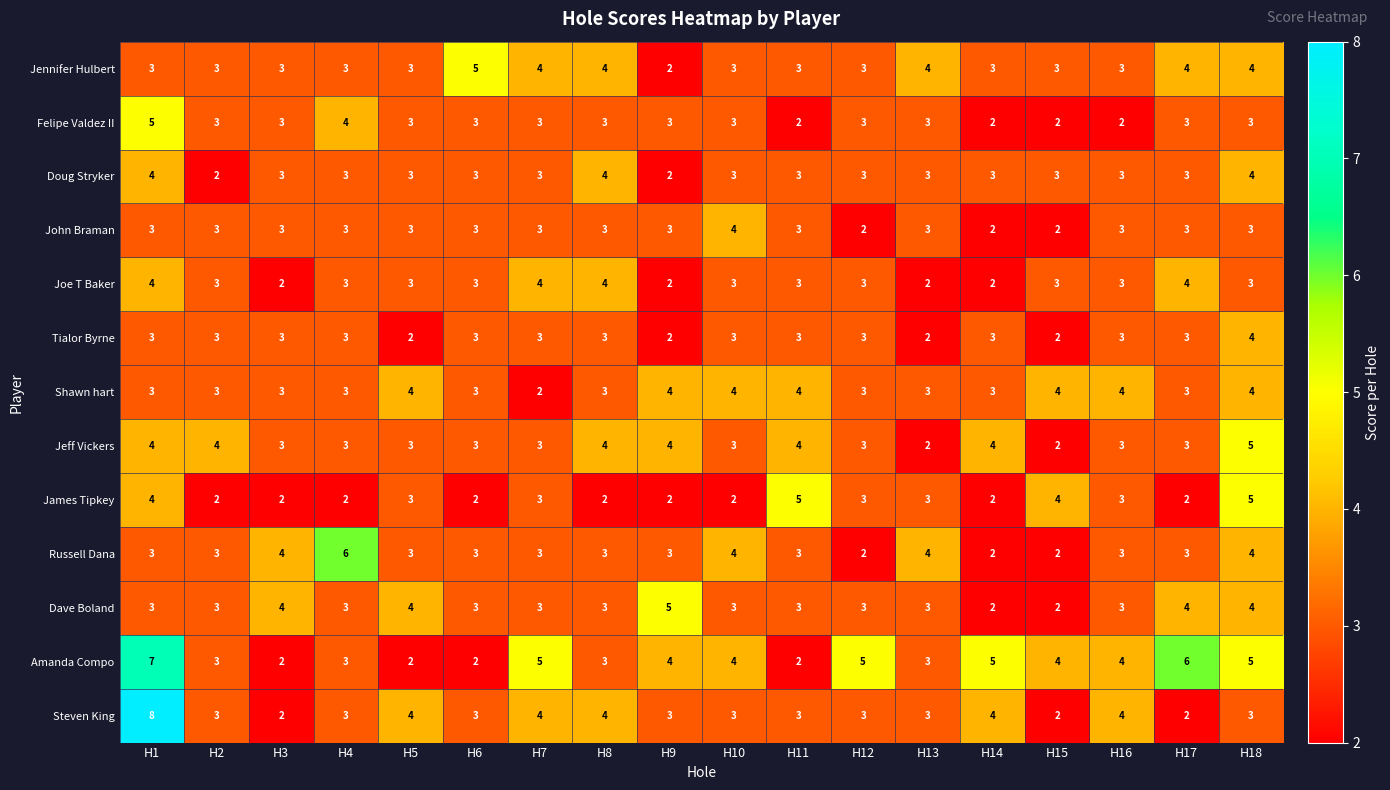

What value does the Amanda Compo series have at H9?

4